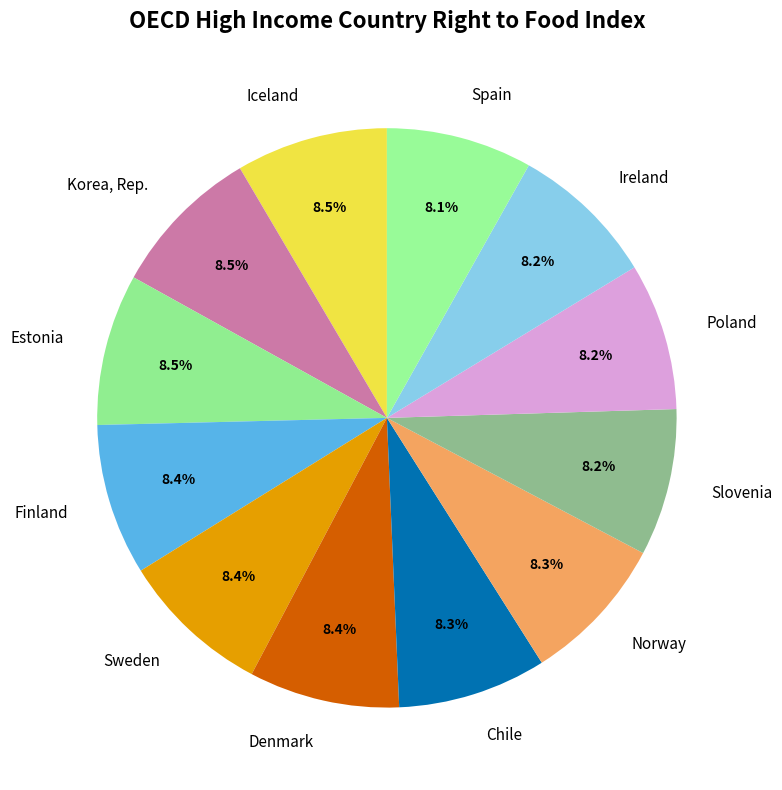

What percentage do Korea, Rep. and Slovenia together represent?

16.7%